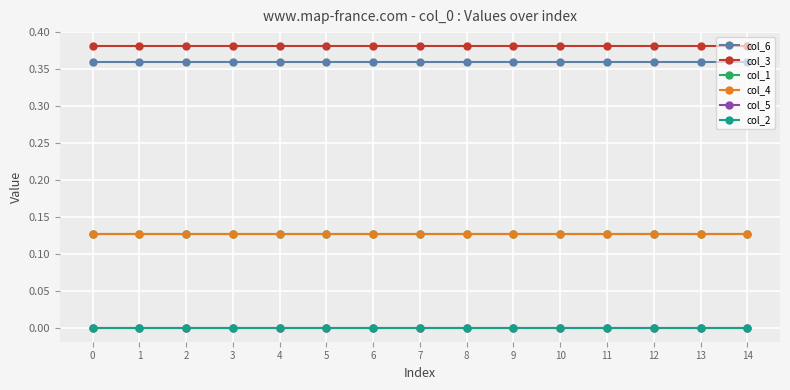

What is the greatest value displayed?

0.4